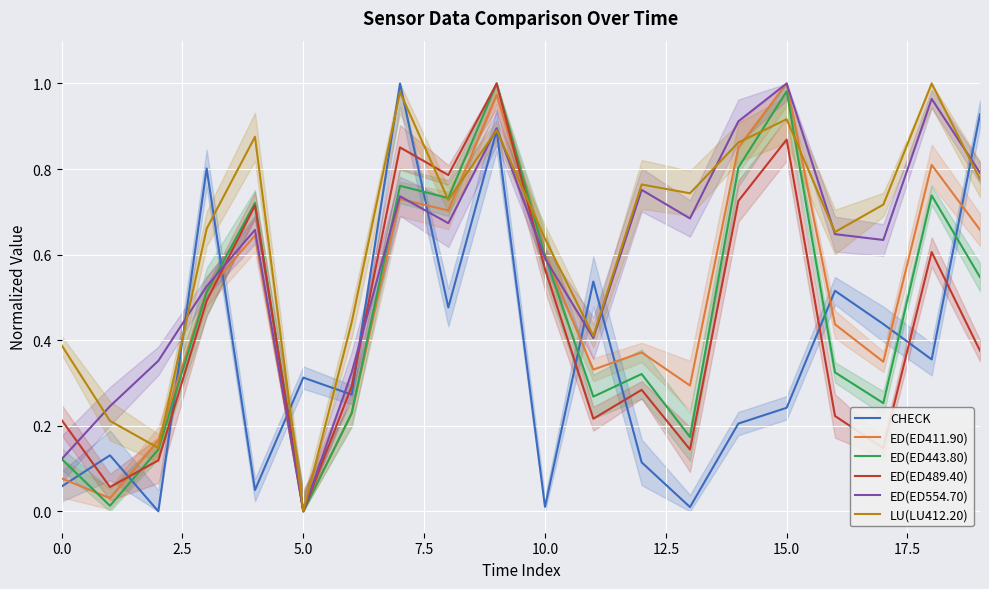

Is it true that ED(ED411.90) equals 0.4 at 13?

False